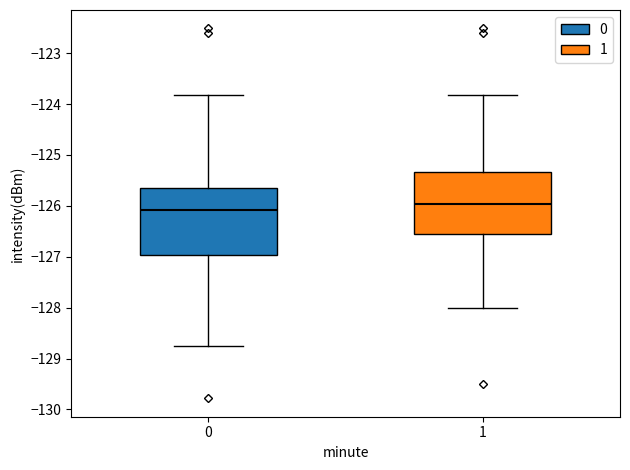

Where does the lower whisker of the box at x = 1 end on the y-axis? The values are not printed on the chart, so give them approximately, as read against the axis.

-128.0